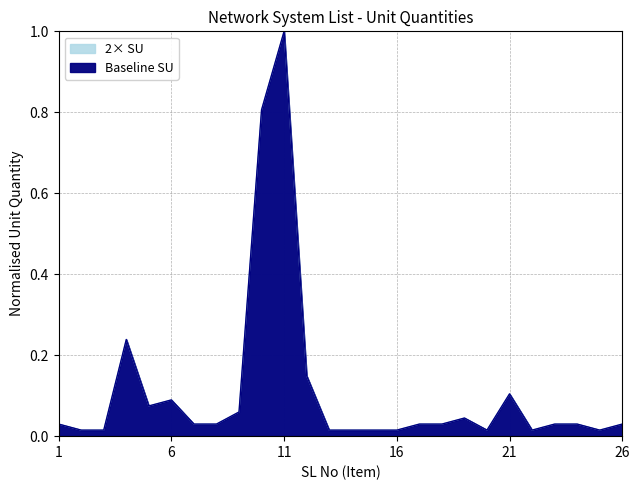

Is it true that 2x SU equals 0.1 at 9?

False